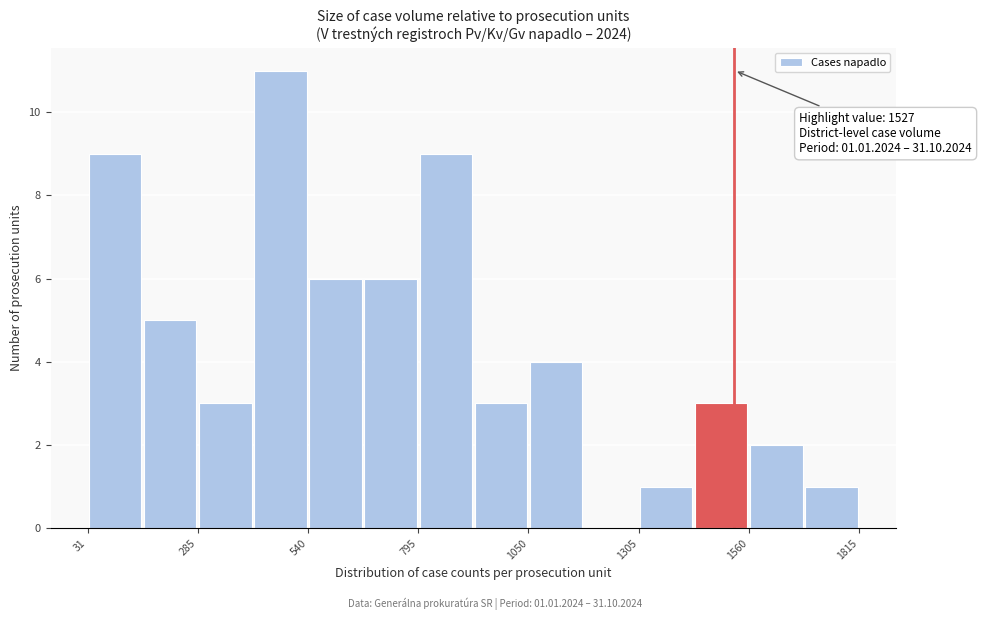

Around what value on the x-axis is the tallest bar? Give the approximate position of its centre, as read against the axis.

500